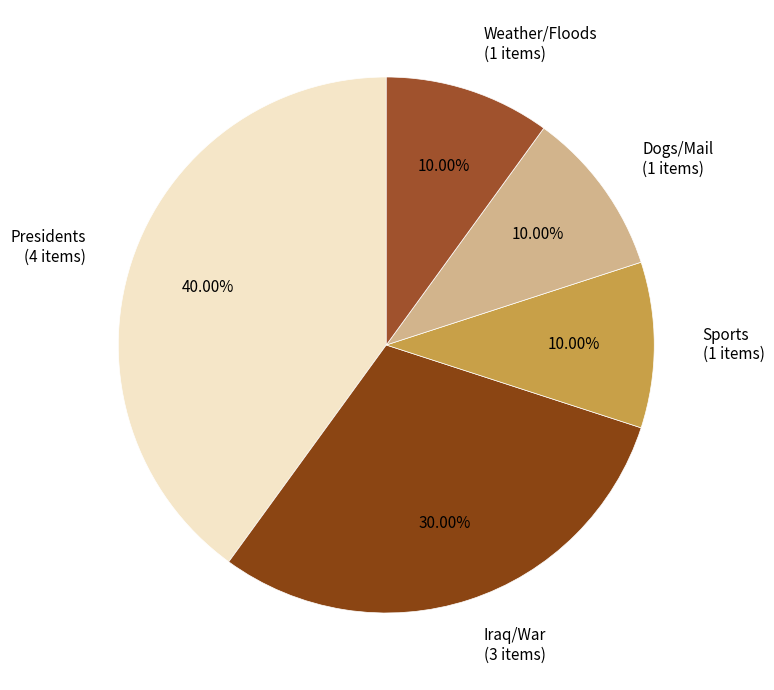

Does Dogs/Mail (1 items) represent more than half of the total?

No